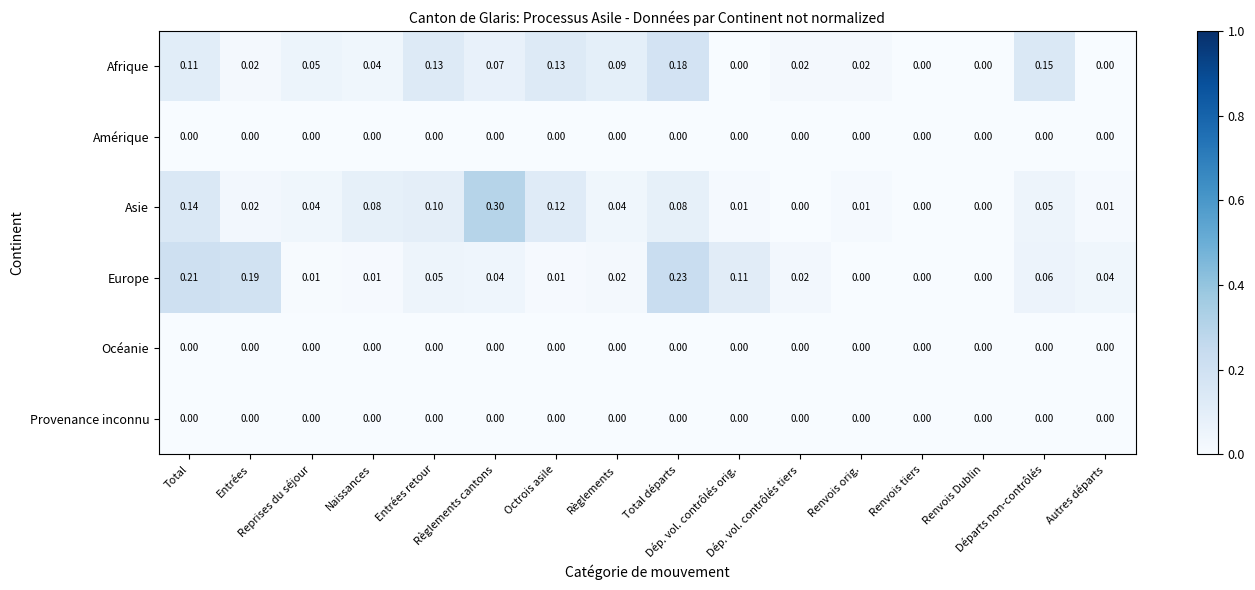

Which series has the largest range (max minus min)?

Asie